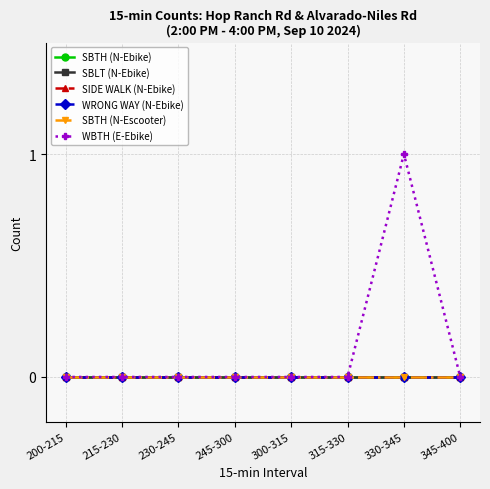

Which series has the largest range (max minus min)?

WBTH (E-Ebike)